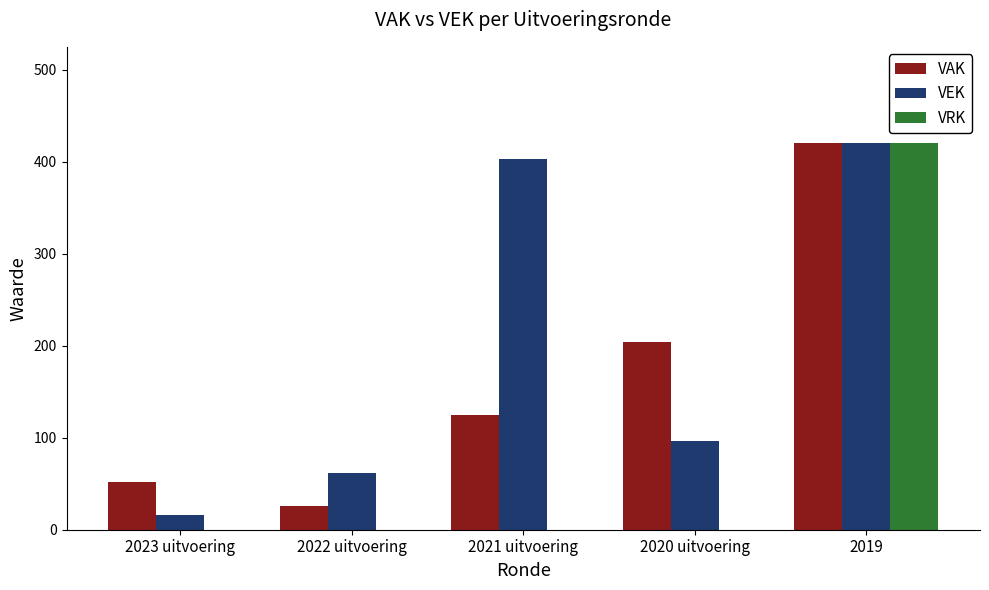

What is the sum of the VAK values at 2019 and 2022 uitvoering?

446